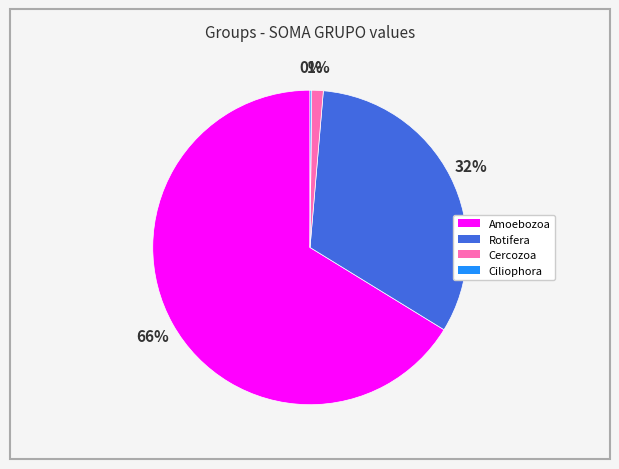

The Cercozoa slice represents 1% of the pie. True or false?

True